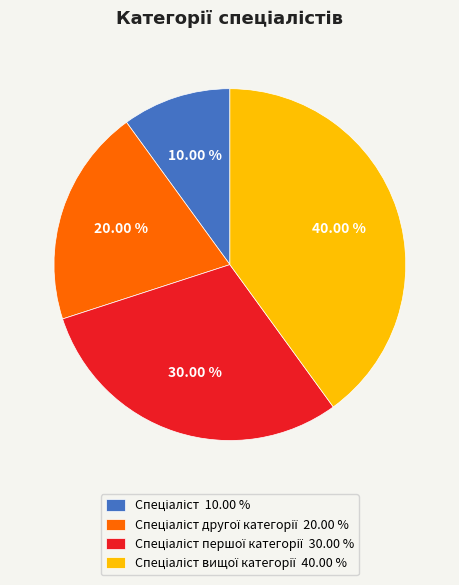

Is there a majority slice in this chart?

No